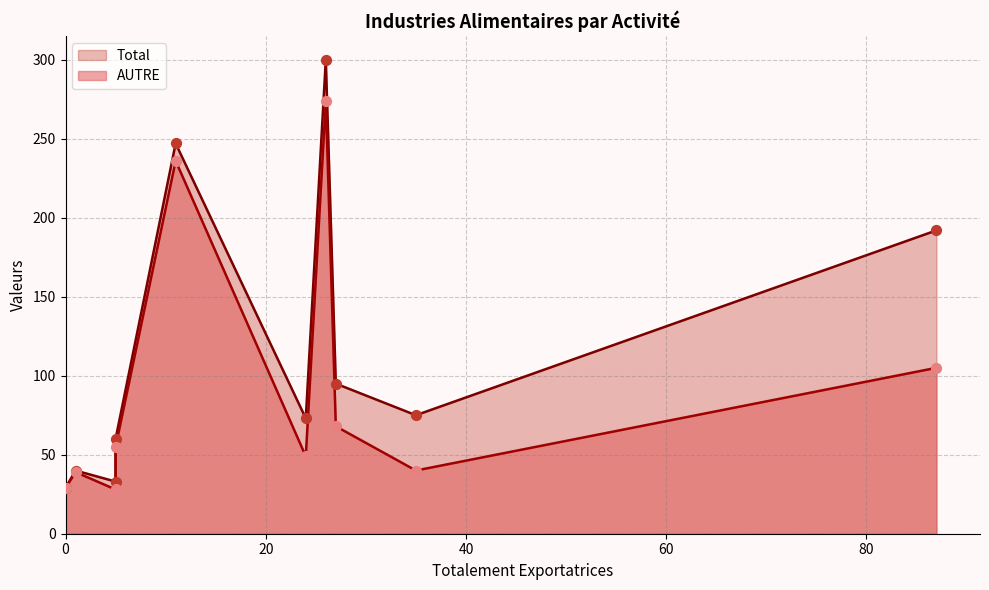

Which series contains the lowest Y value?

AUTRE